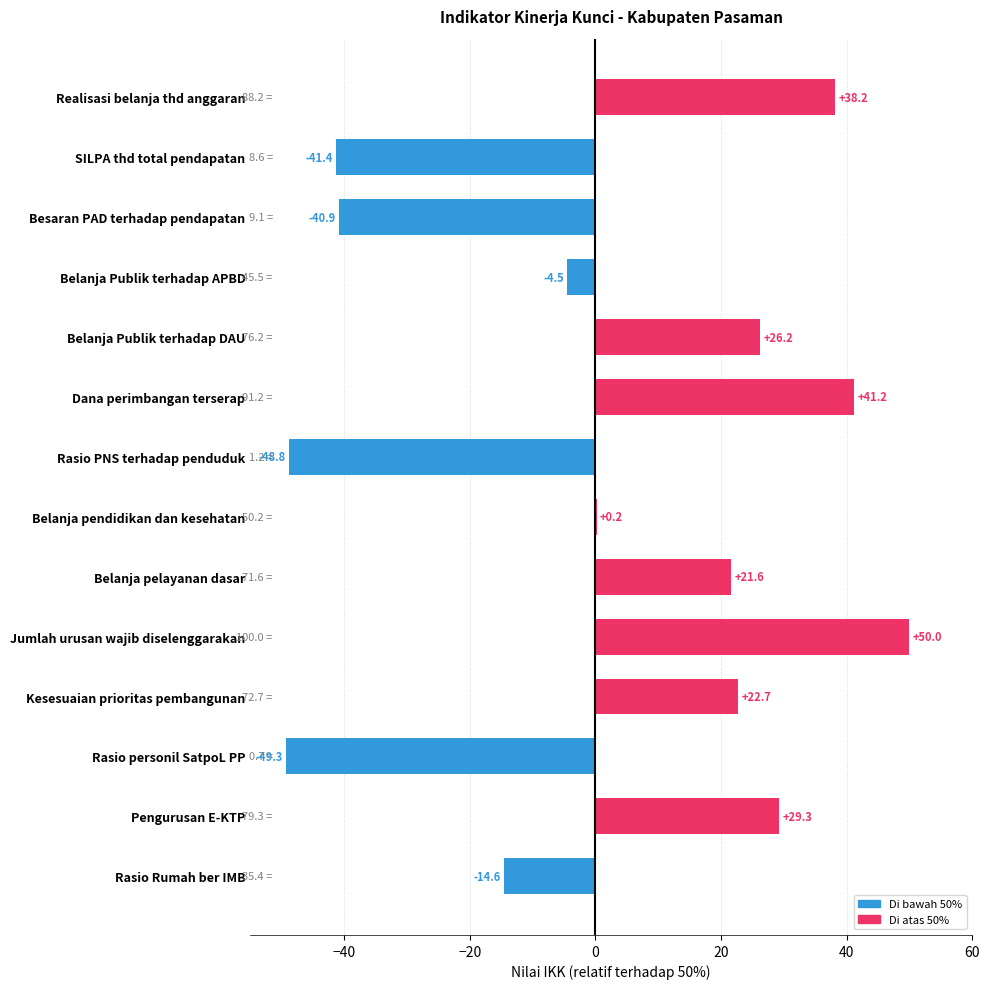

What is the change in value from Belanja Publik terhadap DAU to Belanja Publik terhadap APBD?

-30.7